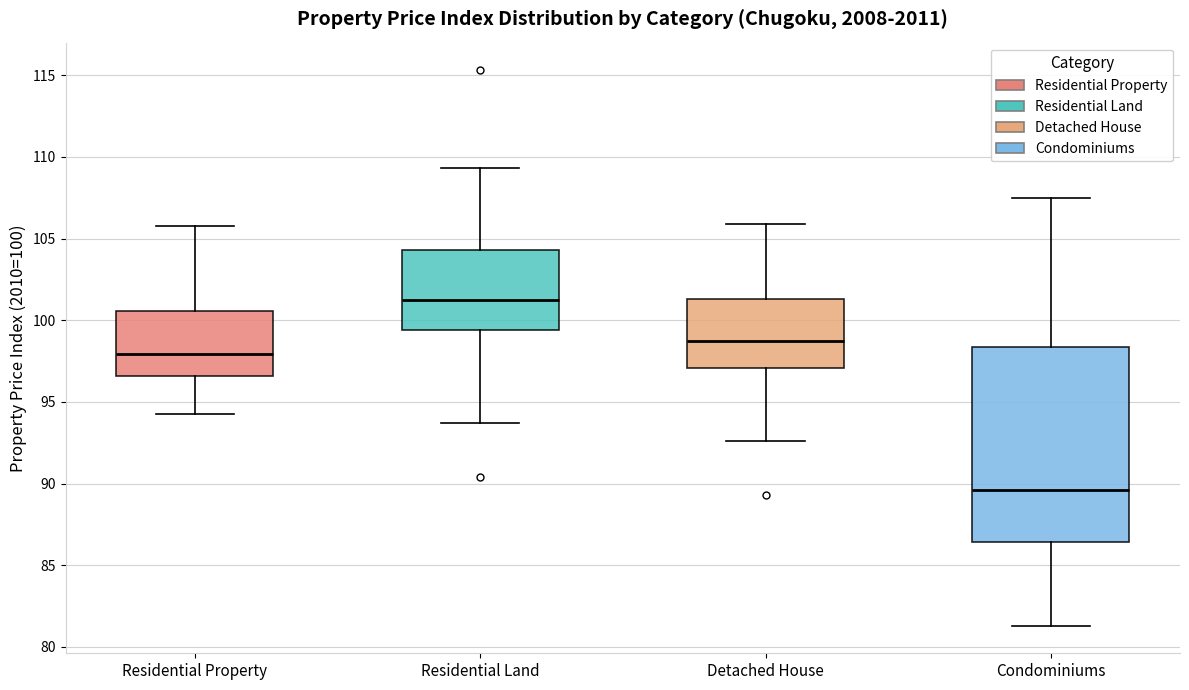

Reading left to right, read every box against the y-axis: the position of its median line, the range the box covers, and the ends of its whiskers. The values are not printed on the chart, so give them approximately, as read against the axis.

Residential Property: median 98.0, box 96.5 to 100.5, whiskers 94.0 to 106.0
Residential Land: median 101.0, box 99.5 to 104.5, whiskers 93.5 to 109.5
Detached House: median 98.5, box 97.0 to 101.5, whiskers 92.5 to 106.0
Condominiums: median 89.5, box 86.5 to 98.5, whiskers 81.5 to 107.5